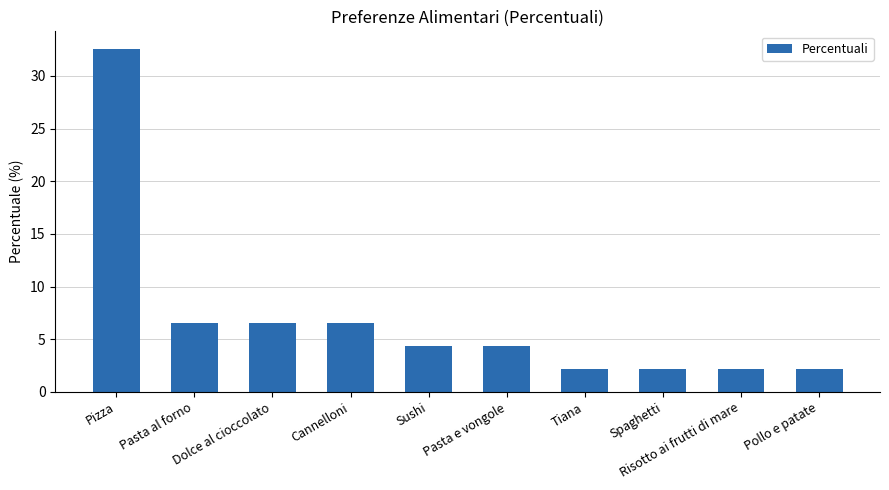

True or false: the data shows 3.6 at Pollo e patate.

False